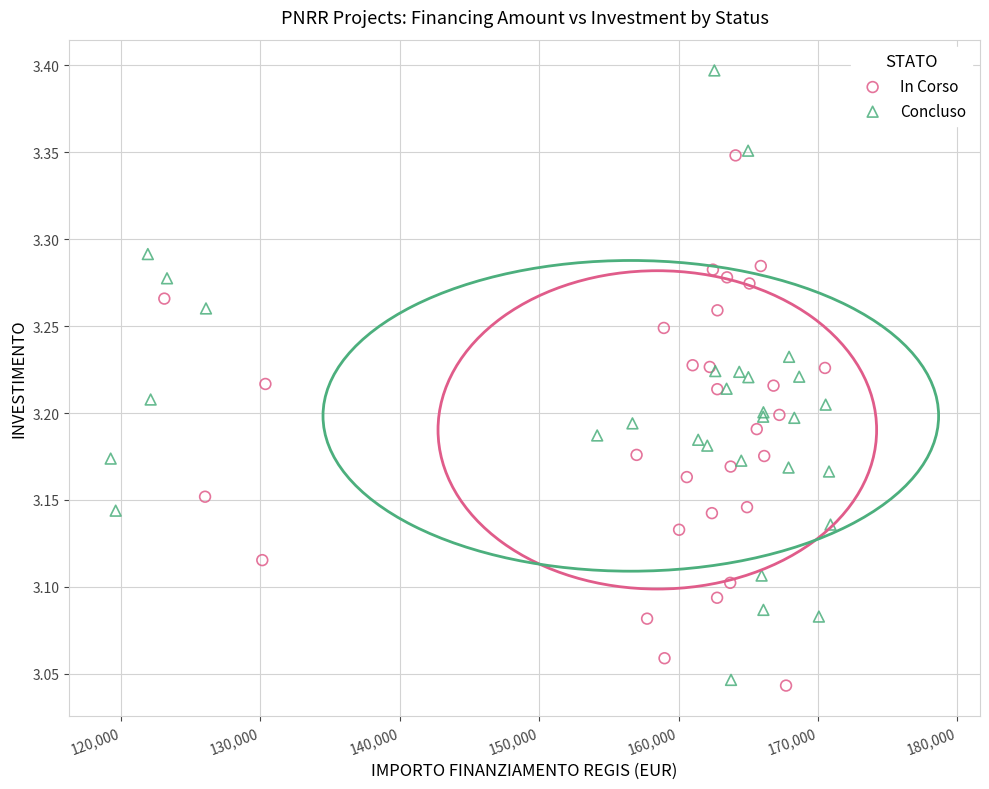

What are all the series names shown in the legend?

In Corso, Concluso